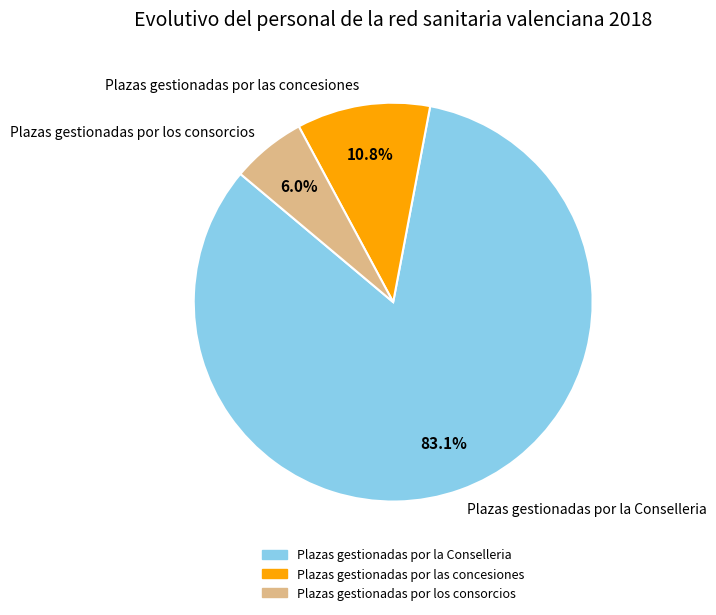

Is it true that Plazas gestionadas por los consorcios is 6% of the pie?

True